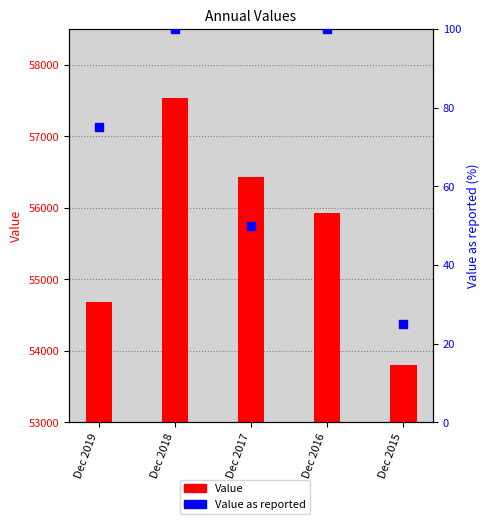

What are all the series names shown in the legend?

Value, Value as reported